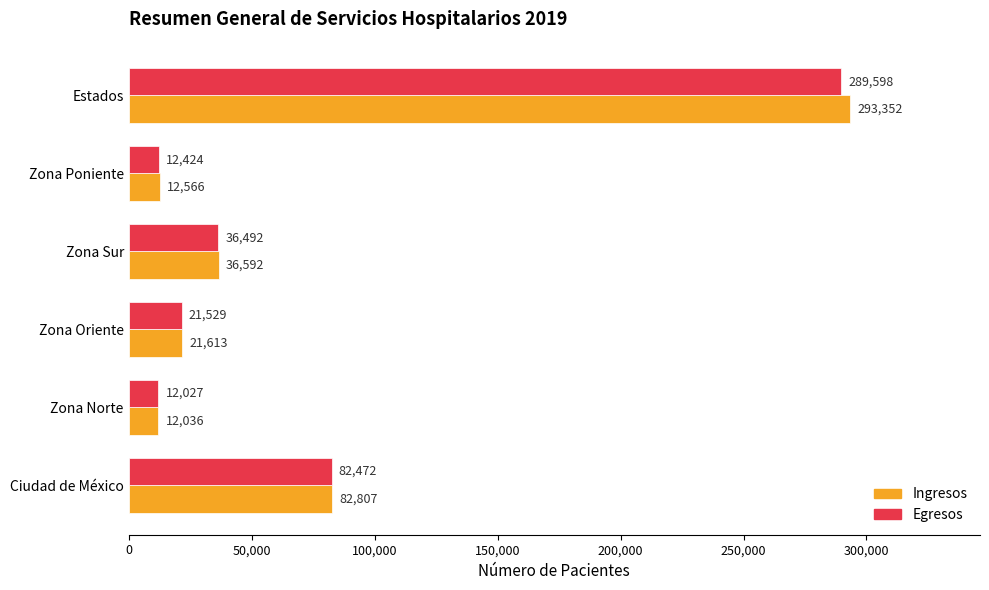

Between Zona Oriente and Estados, which series saw the biggest shift?

Ingresos